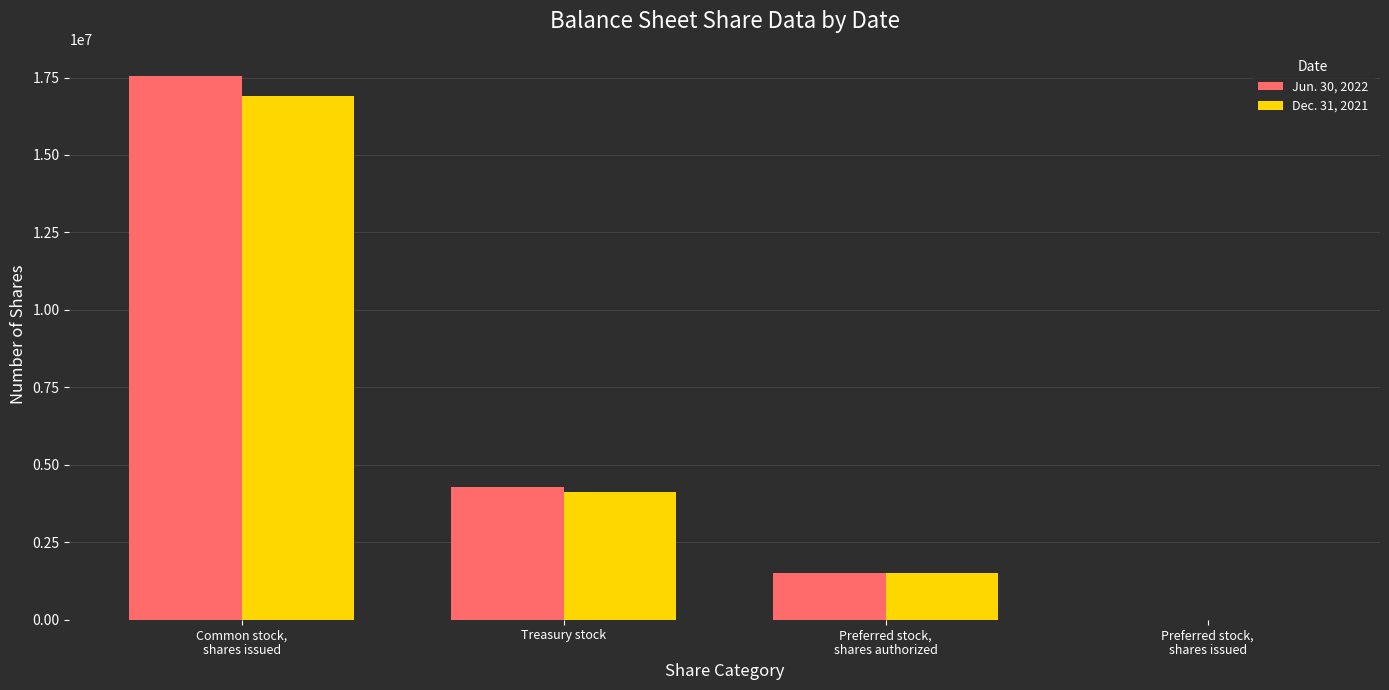

Between Treasury stock and Preferred stock,
shares authorized, which series saw the biggest shift?

Jun. 30, 2022